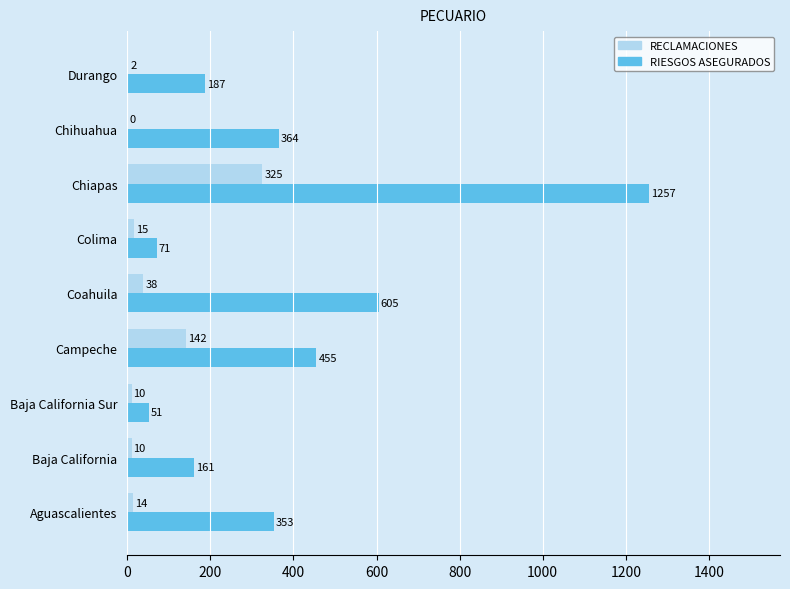

Where is RIESGOS ASEGURADOS nearest to the value 654?

Coahuila